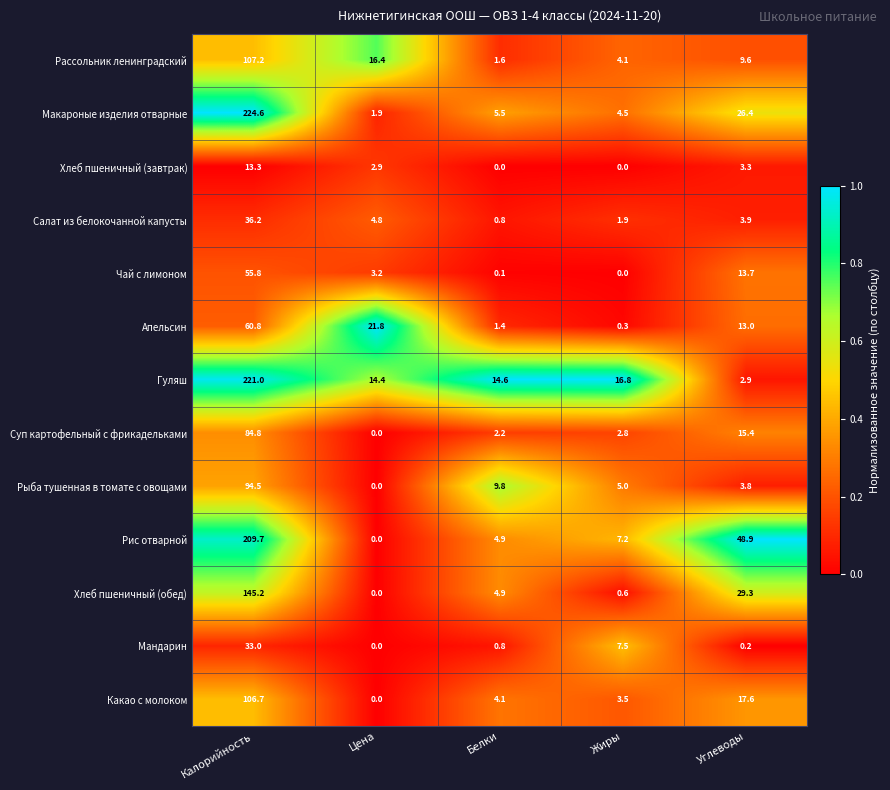

At which category does the chart reach its peak across all series?

Калорийность